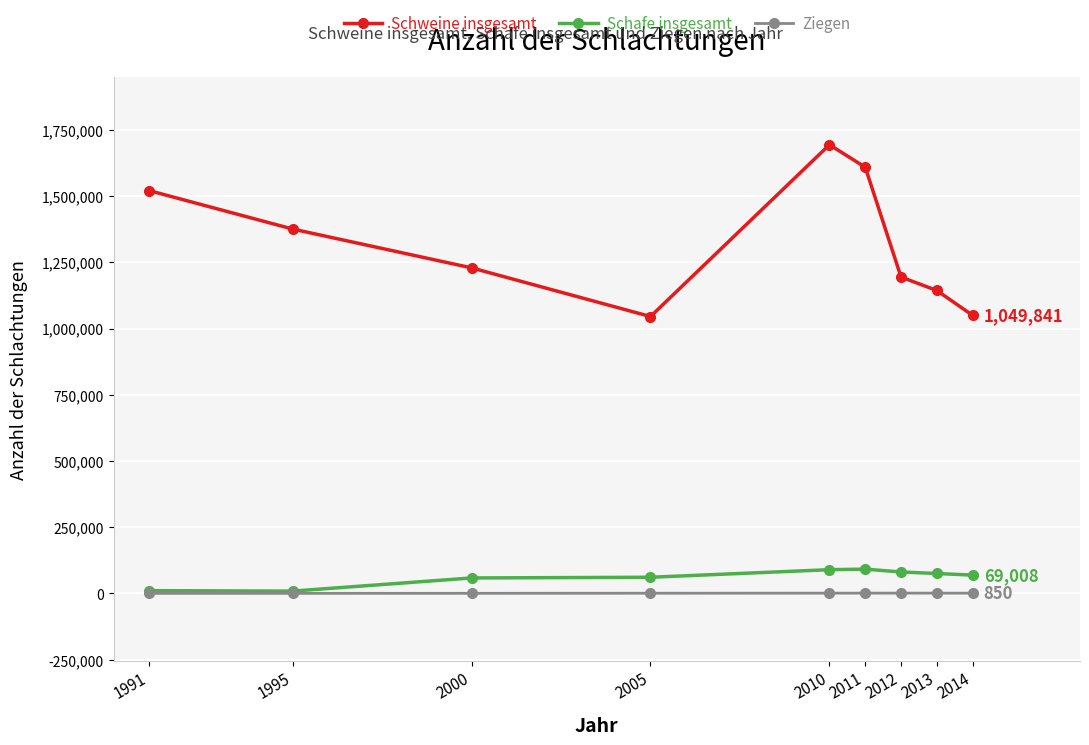

At 2011, list the series in order from largest to smallest.

Schweine insgesamt, Schafe insgesamt, Ziegen